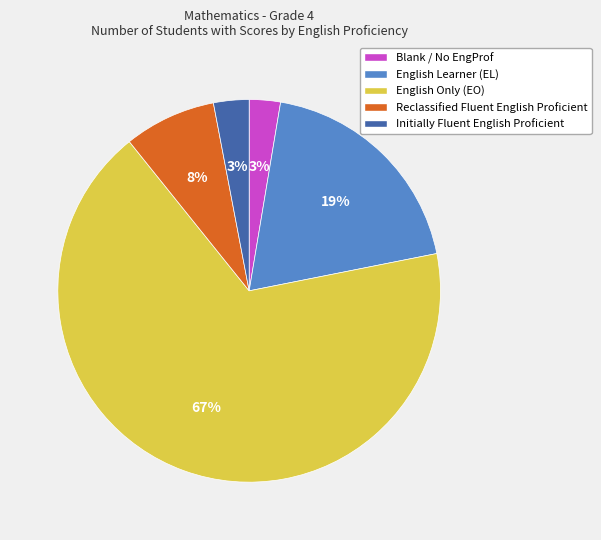

To the nearest percent, what is the average slice percentage?

20%